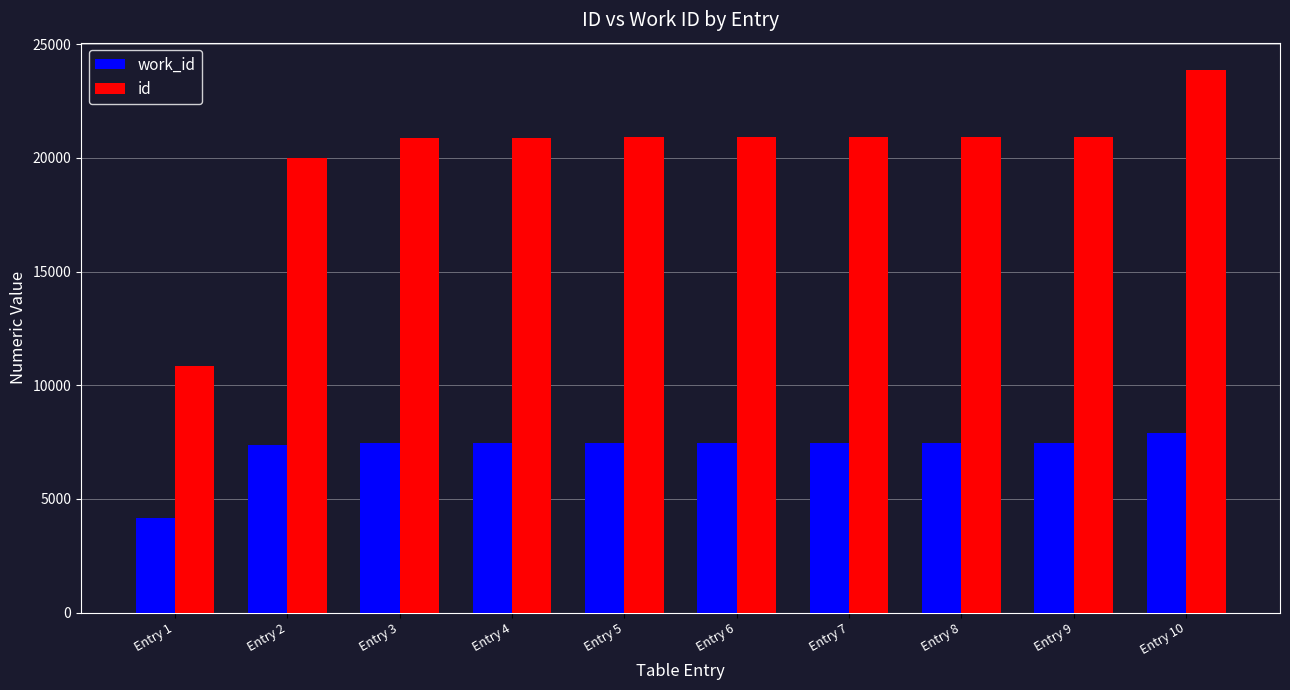

What is the maximum value for id?

23872